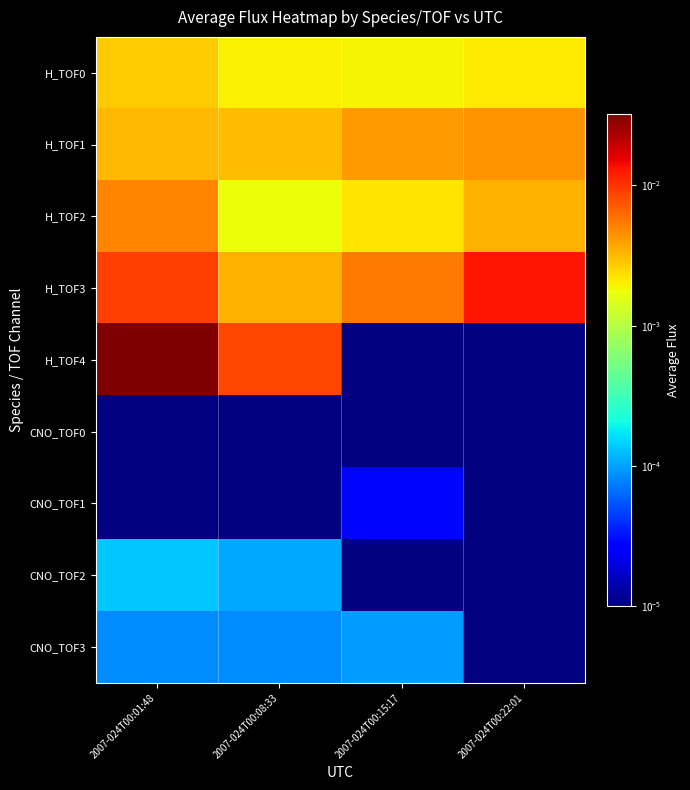

Reading right to left, what are all the values shown in this chart?

H_TOF0: 2007-024T00:22:01=0.0	2007-024T00:15:17=0.0	2007-024T00:08:33=0.0	2007-024T00:01:48=0.0
H_TOF1: 2007-024T00:22:01=0.0	2007-024T00:15:17=0.0	2007-024T00:08:33=0.0	2007-024T00:01:48=0.0
H_TOF2: 2007-024T00:22:01=0.0	2007-024T00:15:17=0.0	2007-024T00:08:33=0.0	2007-024T00:01:48=0.0
H_TOF3: 2007-024T00:22:01=0.0	2007-024T00:15:17=0.0	2007-024T00:08:33=0.0	2007-024T00:01:48=0.0
H_TOF4: 2007-024T00:22:01=0.0	2007-024T00:15:17=0.0	2007-024T00:08:33=0.0	2007-024T00:01:48=0.0
CNO_TOF0: 2007-024T00:22:01=0.0	2007-024T00:15:17=0.0	2007-024T00:08:33=0.0	2007-024T00:01:48=0.0
CNO_TOF1: 2007-024T00:22:01=0.0	2007-024T00:15:17=0.0	2007-024T00:08:33=0.0	2007-024T00:01:48=0.0
CNO_TOF2: 2007-024T00:22:01=0.0	2007-024T00:15:17=0.0	2007-024T00:08:33=0.0	2007-024T00:01:48=0.0
CNO_TOF3: 2007-024T00:22:01=0.0	2007-024T00:15:17=0.0	2007-024T00:08:33=0.0	2007-024T00:01:48=0.0